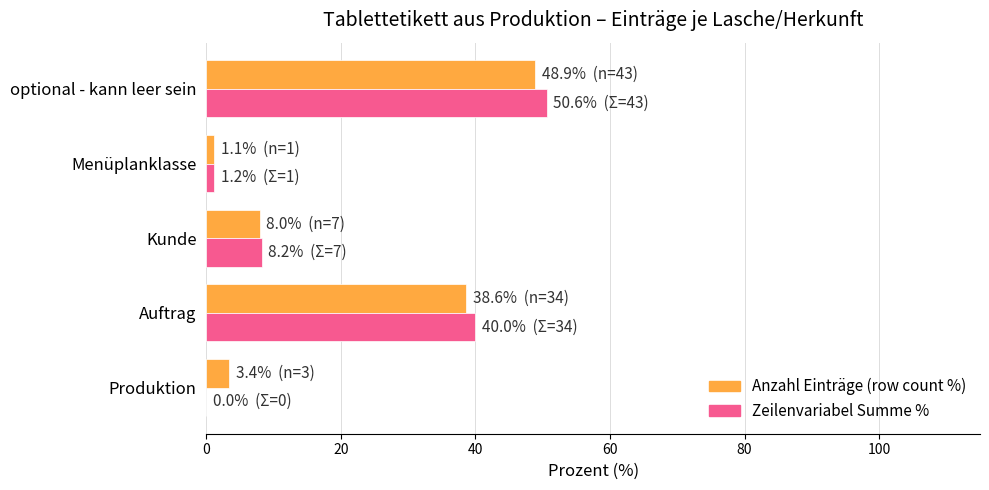

How many categories are shown in the chart?

5